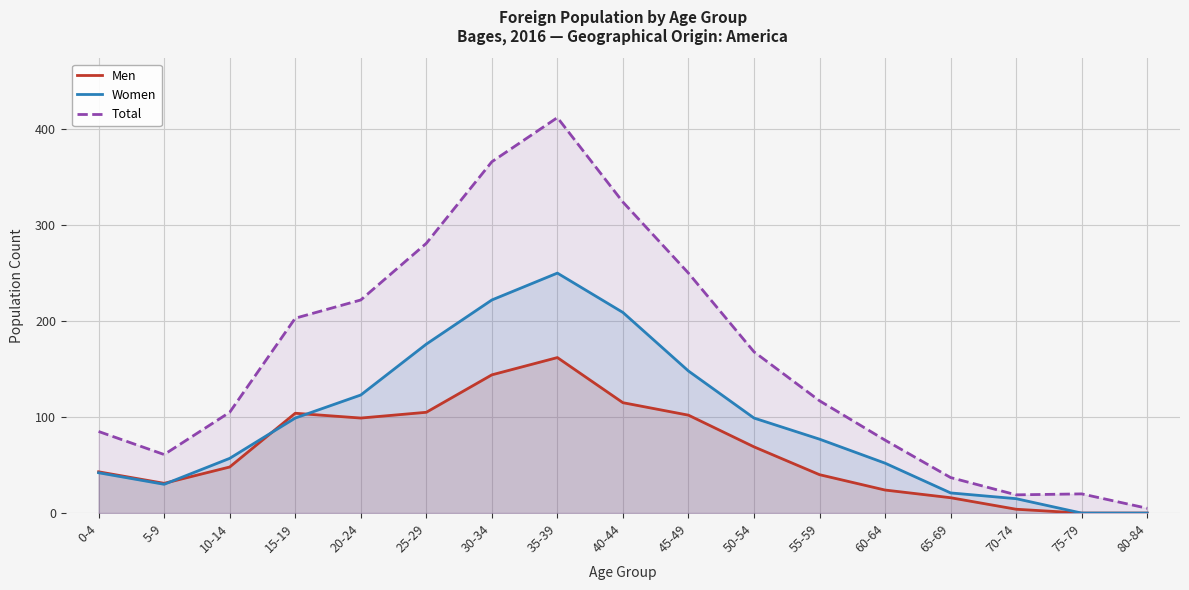

True or false: Men has a value of 31 at 5-9.

True